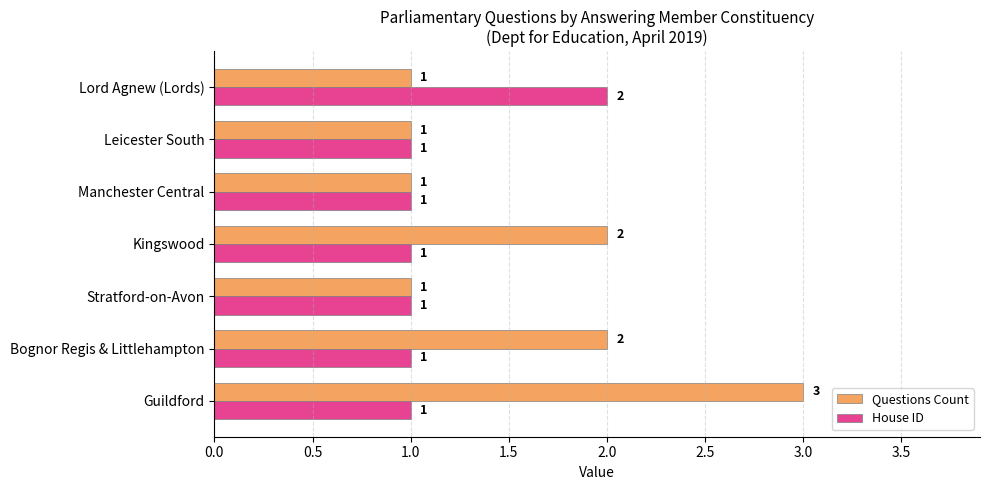

List the series in order of their peak value, highest first.

Questions Count, House ID